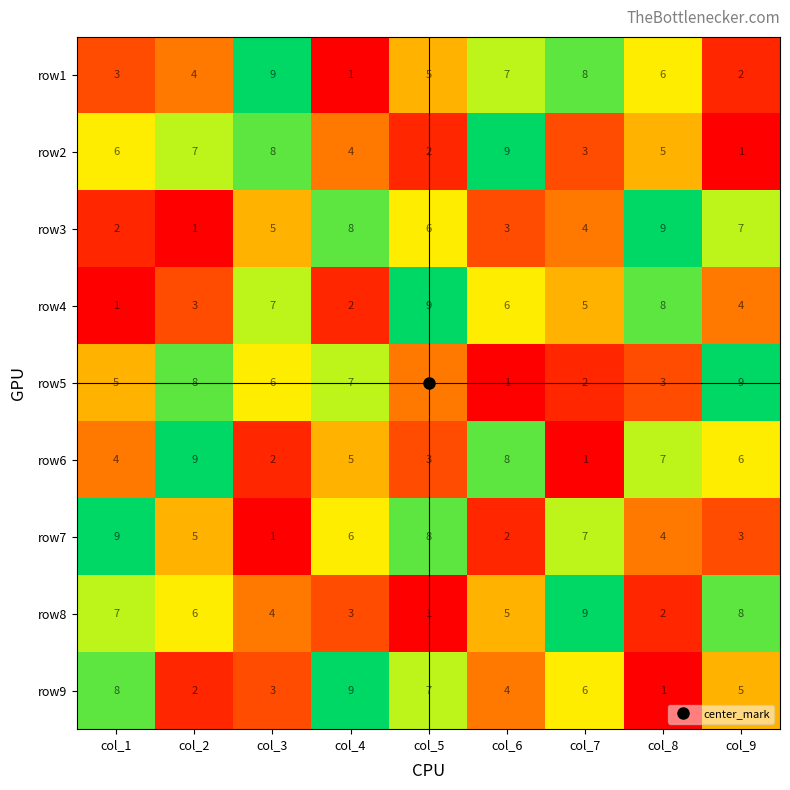

Where is row4 nearest to the value 5?

col_7